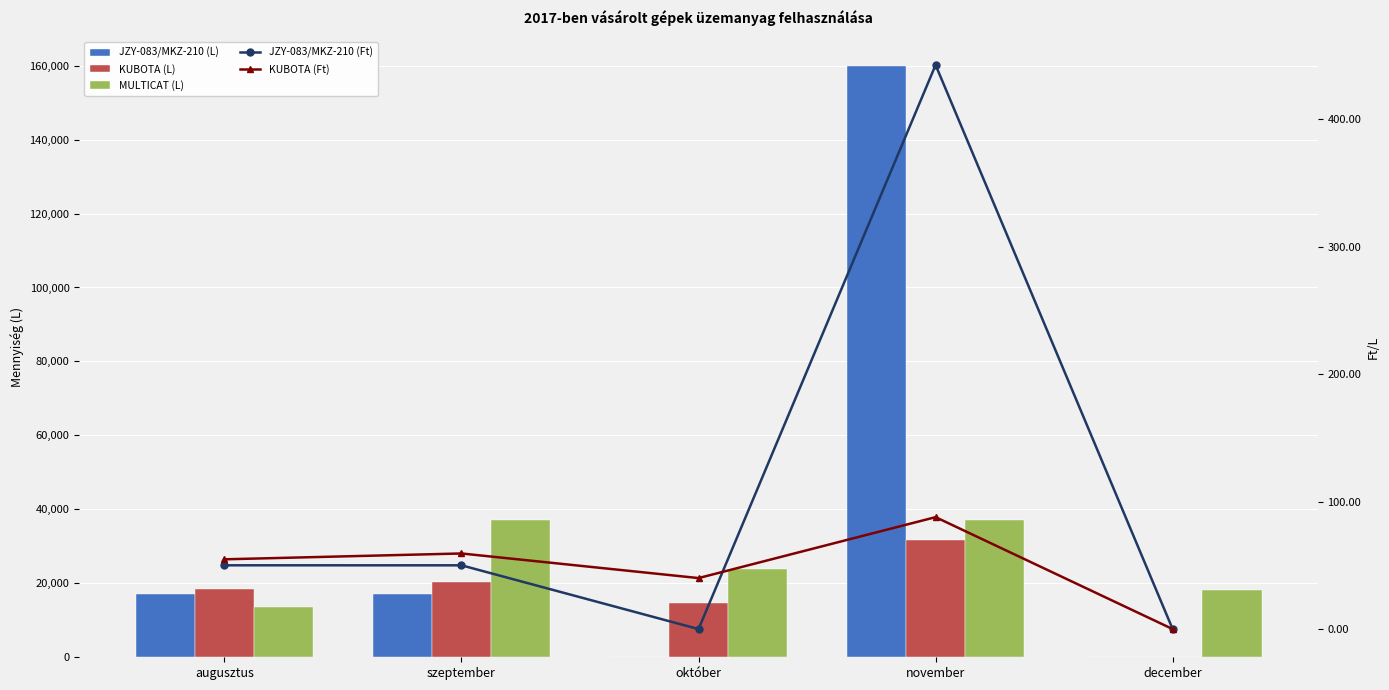

List the labels in order of JZY-083/MKZ-210 (Ft) value, smallest first.

október, december, szeptember, augusztus, november